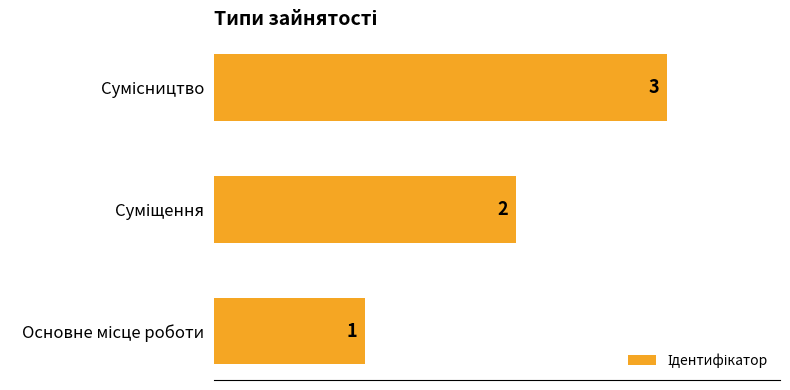

What is the sum of all values?

6